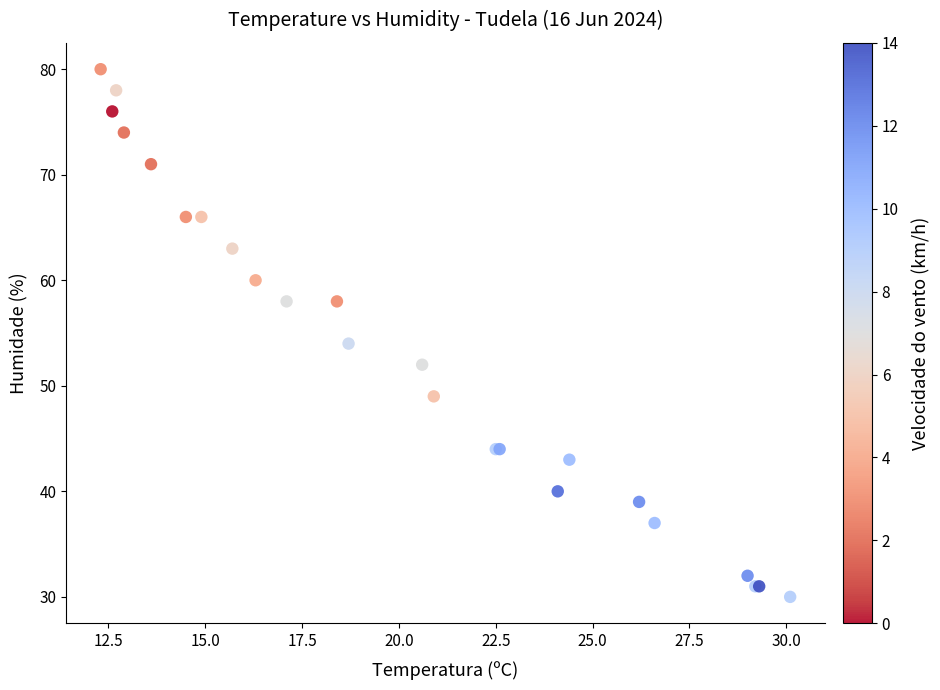

What Y value in the scatter plot is closest to 55?

54